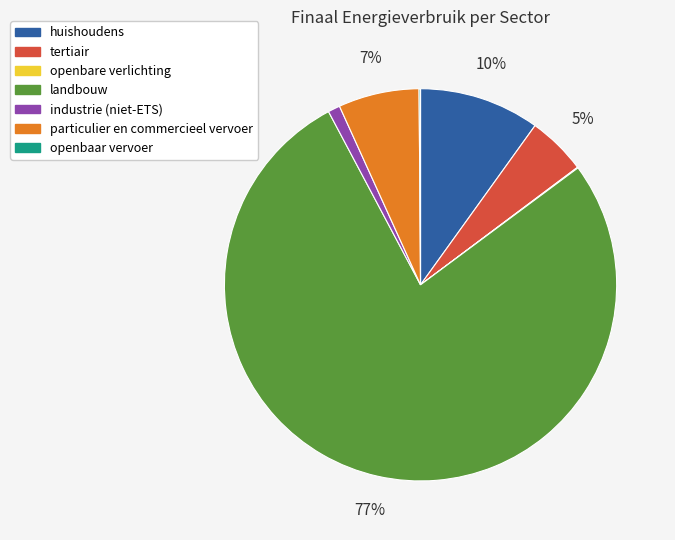

Does landbouw account for over 50% of the chart?

Yes